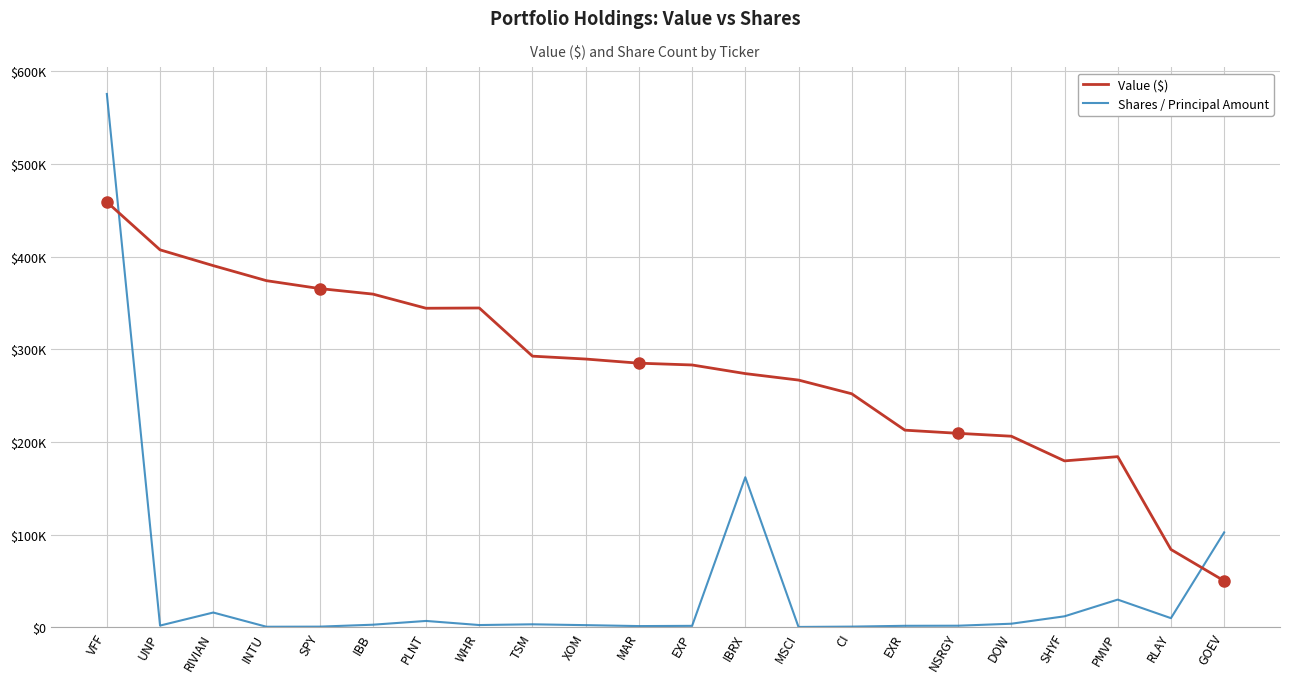

Does the chart have visible grid lines?

Yes